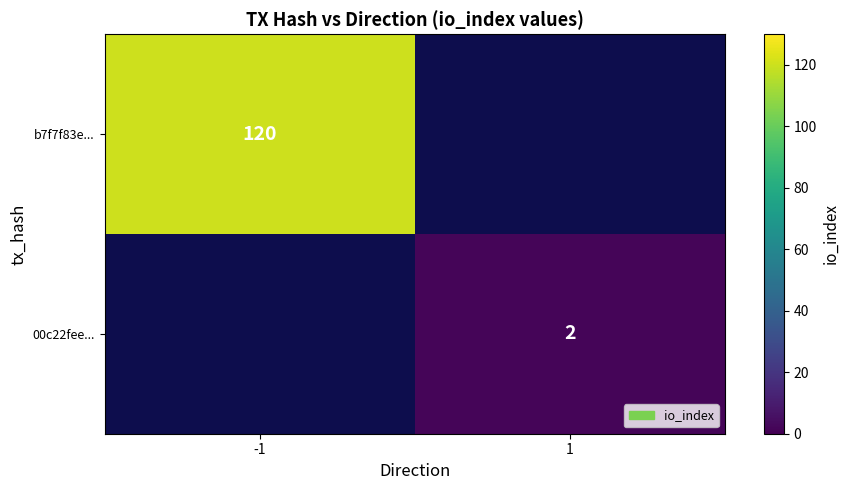

The 00c22fee... series shows 2.6 at 1. True or false?

False